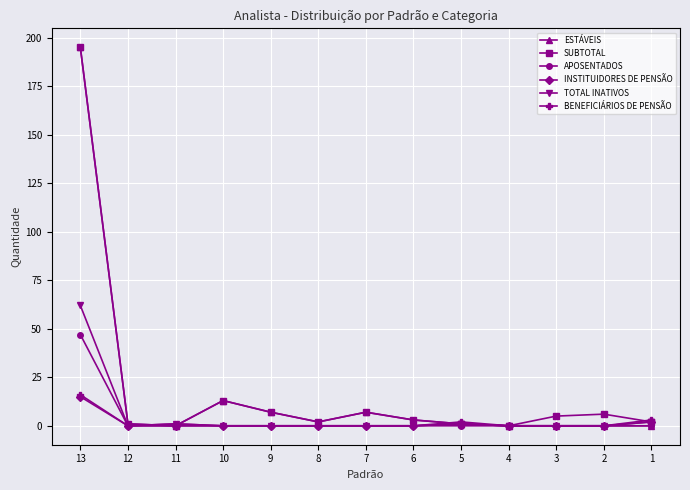

True or false: SUBTOTAL has a value of 7 at 9.

True